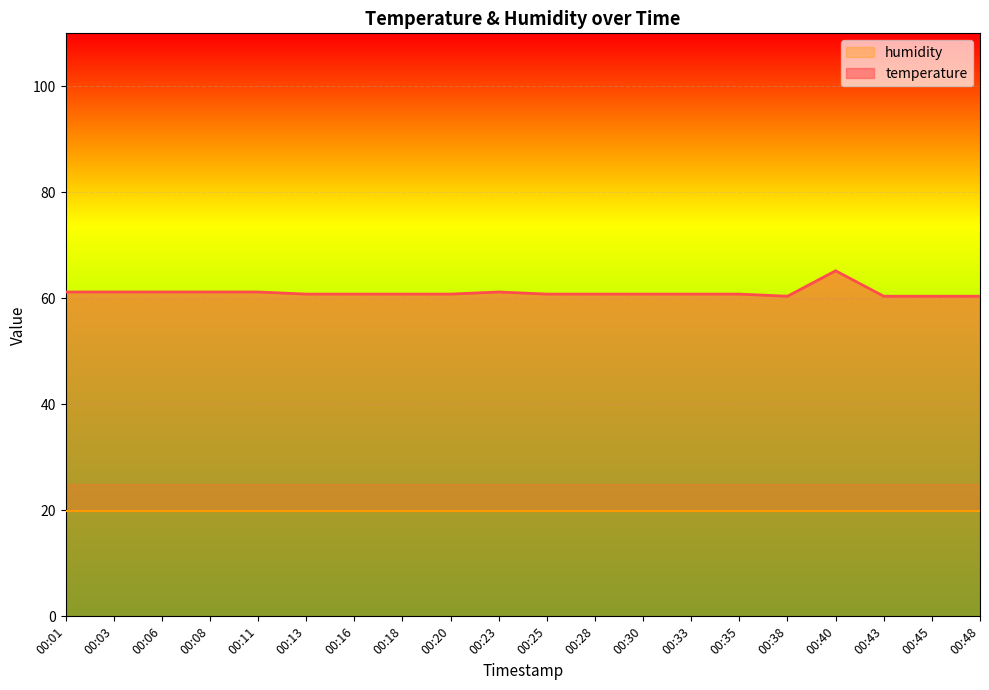

What is the ratio of the value at 00:43 to the value at 00:33?

1.0